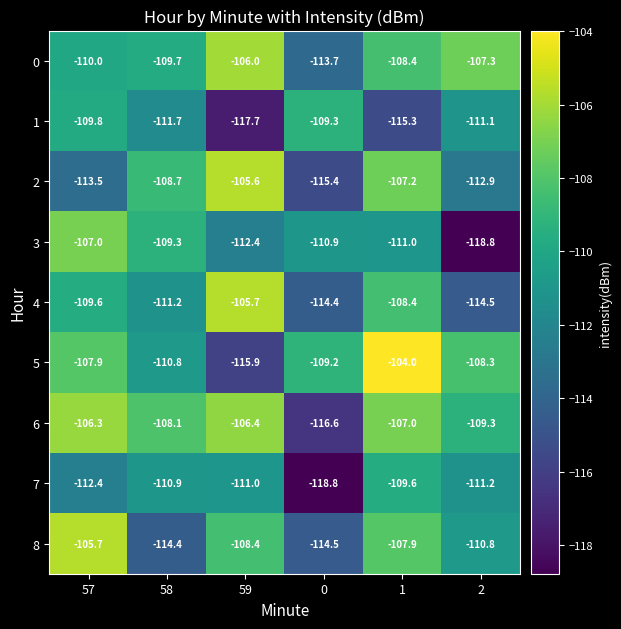

Count the number of categories in the chart.

6